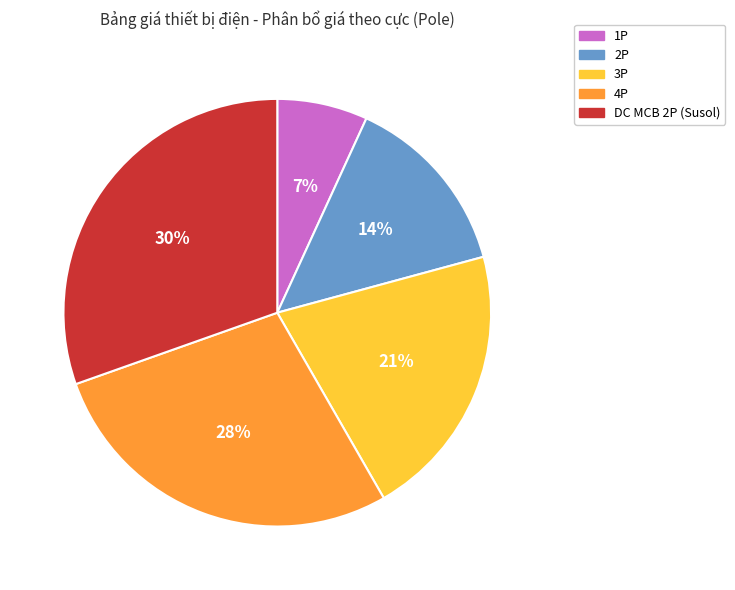

Rank the categories by value from highest to lowest.

DC MCB 2P (Susol), 4P, 3P, 2P, 1P